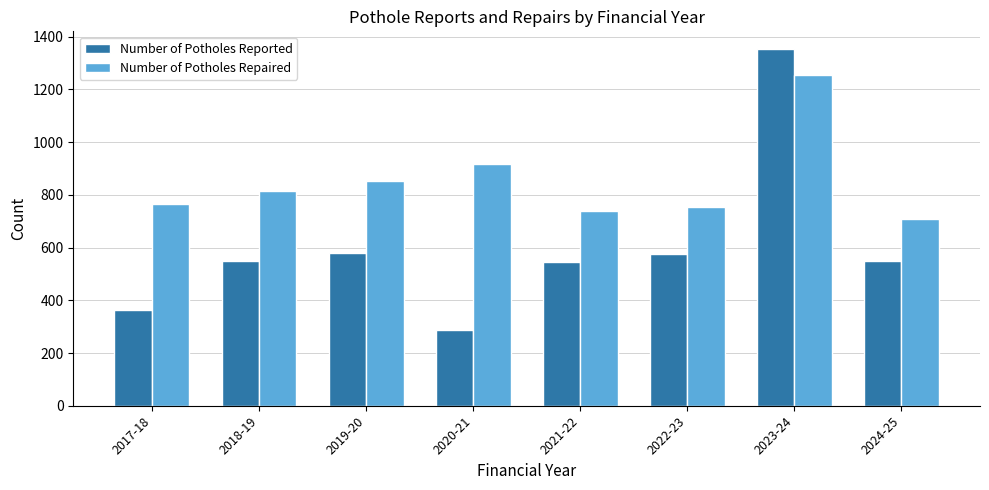

How many distinct data groups are displayed?

2